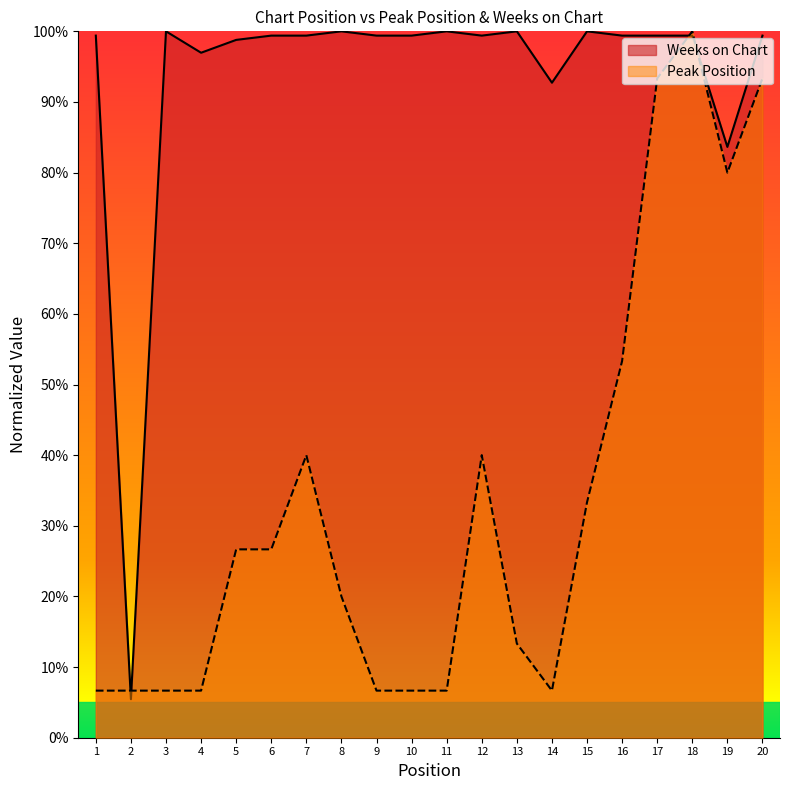

True or false: Peak Position has more than 1 interior local peaks.

True